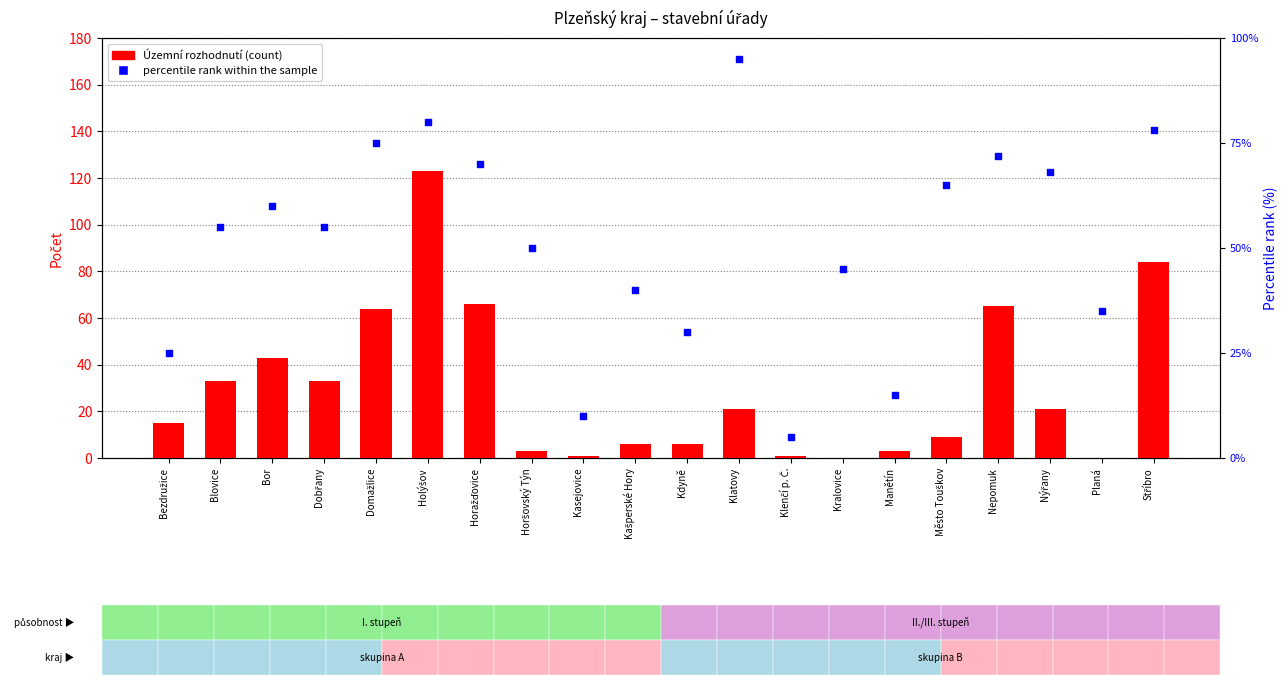

Which series contains the lowest Y value?

Územní rozhodnutí